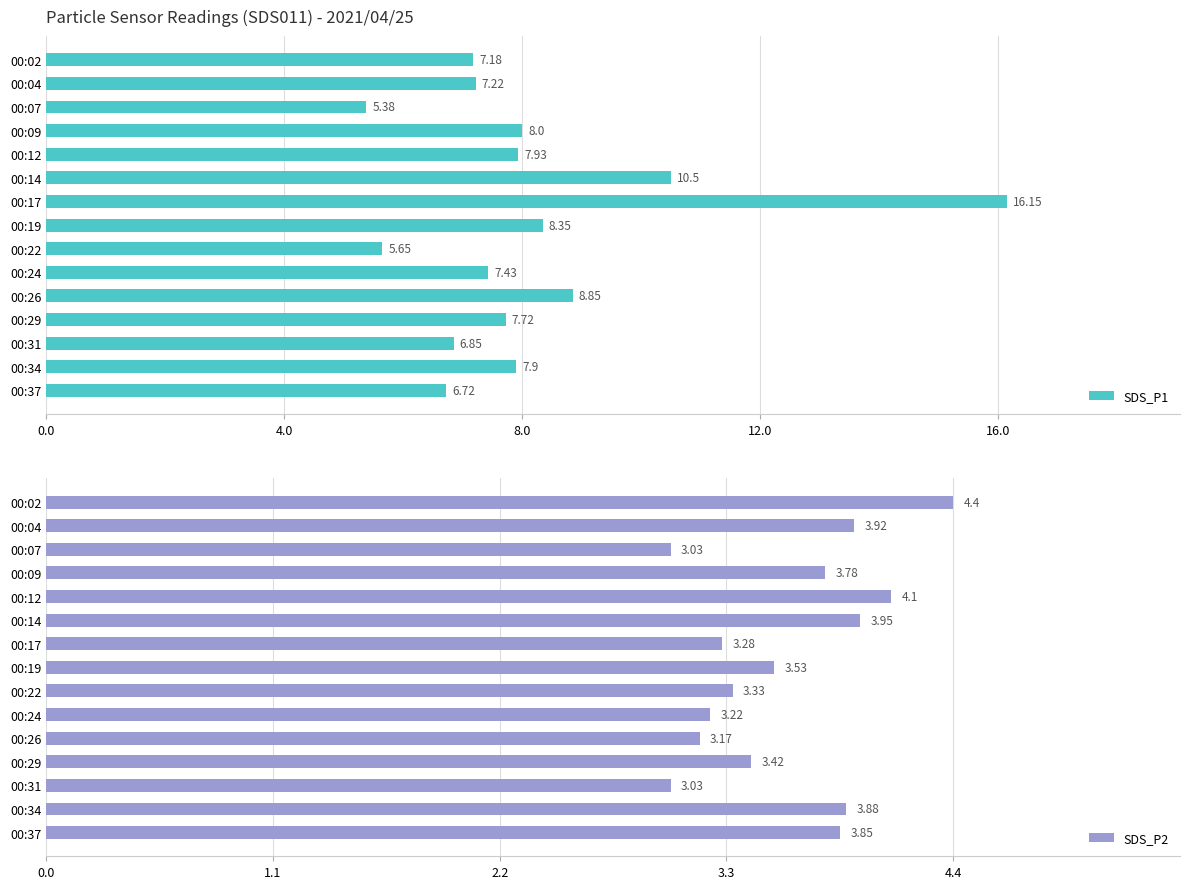

What is the greatest value displayed?

16.1